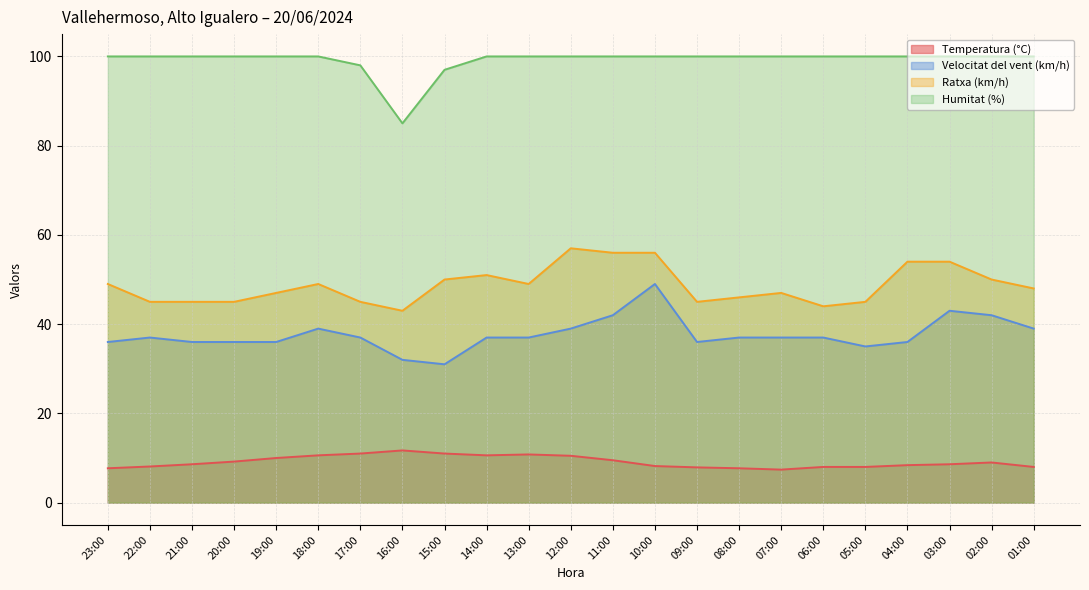

Is the value of Humitat (%) at 10:00 greater than the value of Ratxa (km/h) at 06:00?

Yes